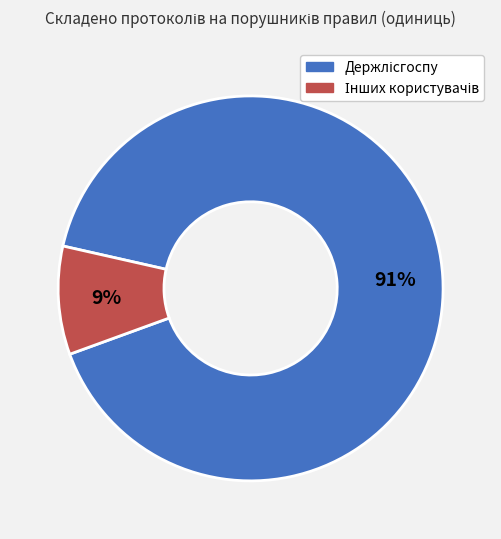

To the nearest percent, what is the average slice percentage?

50%